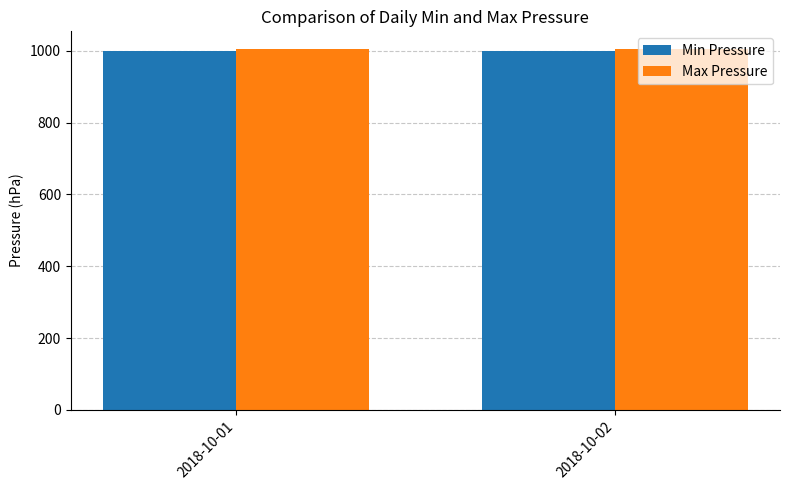

What is the spread (max minus min) of values at 2018-10-02?

3.7